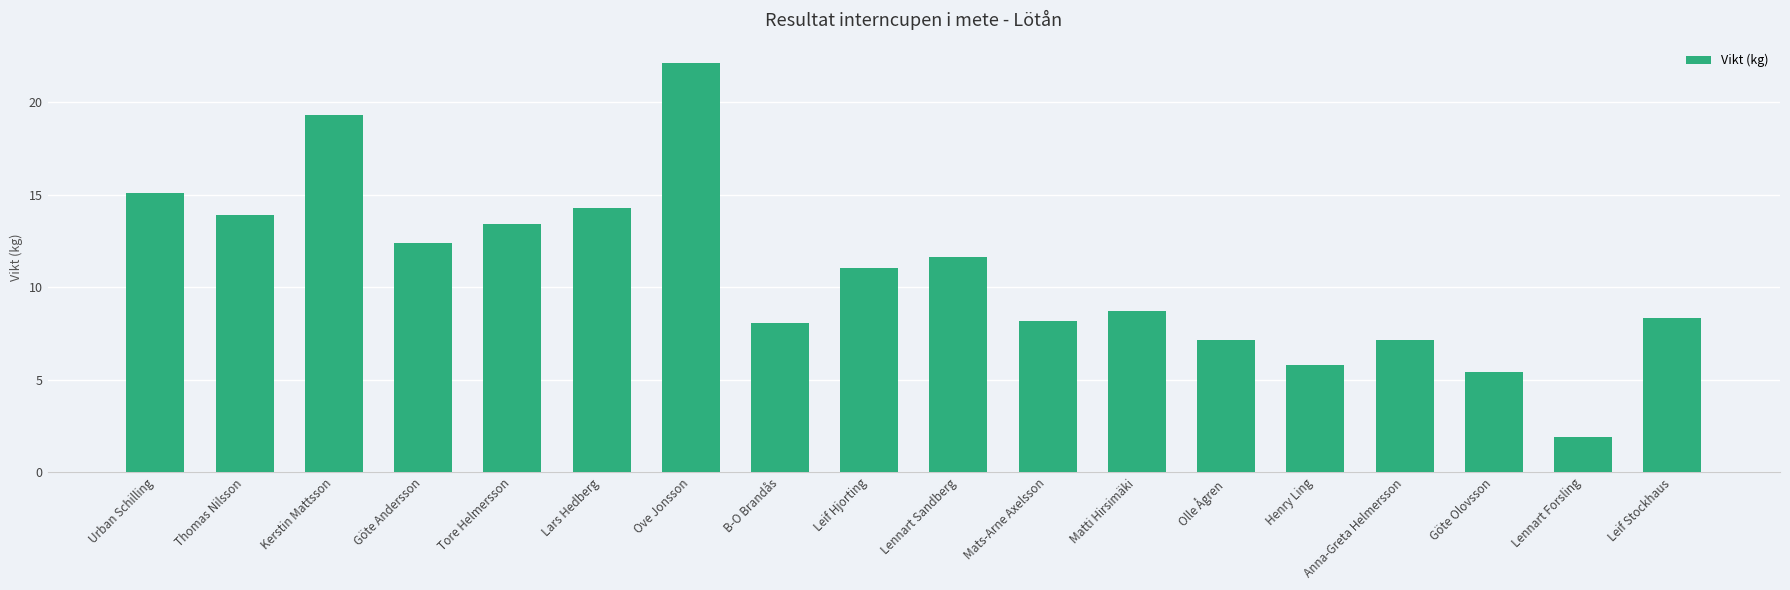

What is the greatest value displayed?

22.1